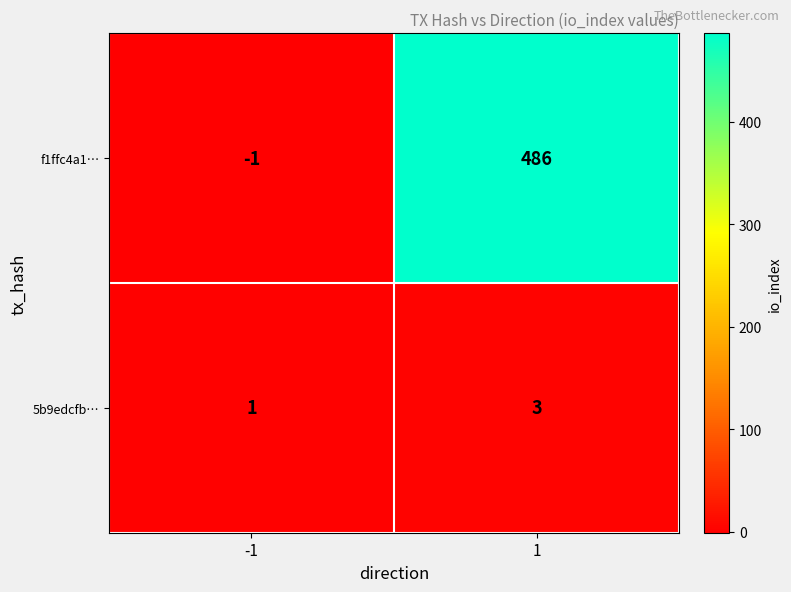

At which category is the sum across all series the highest?

1